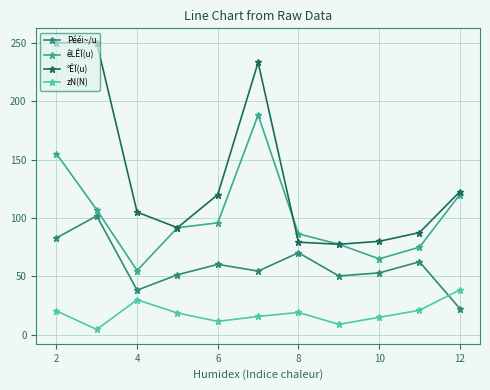

True or false: Pééi~/u and °ÊÏ(u) cross at least once.

False